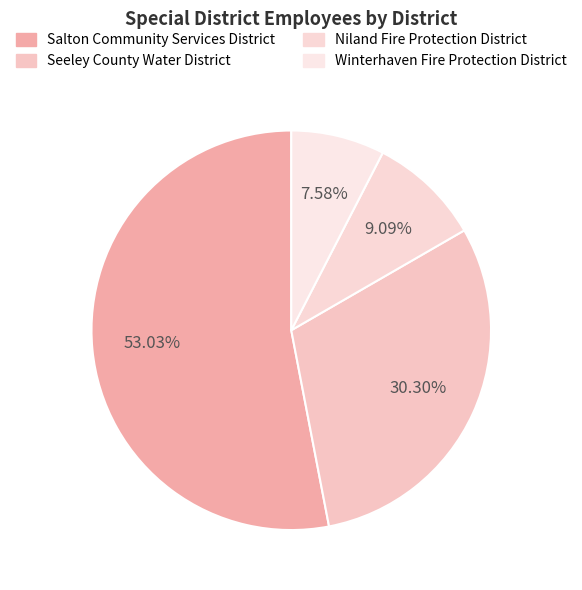

Approximately how many times larger is the value at Winterhaven Fire Protection District compared to Salton Community Services District?

0.1